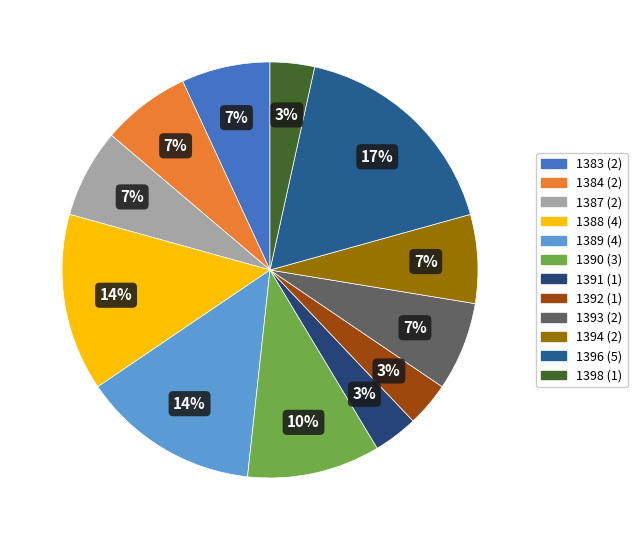

Is there a majority slice in this chart?

No